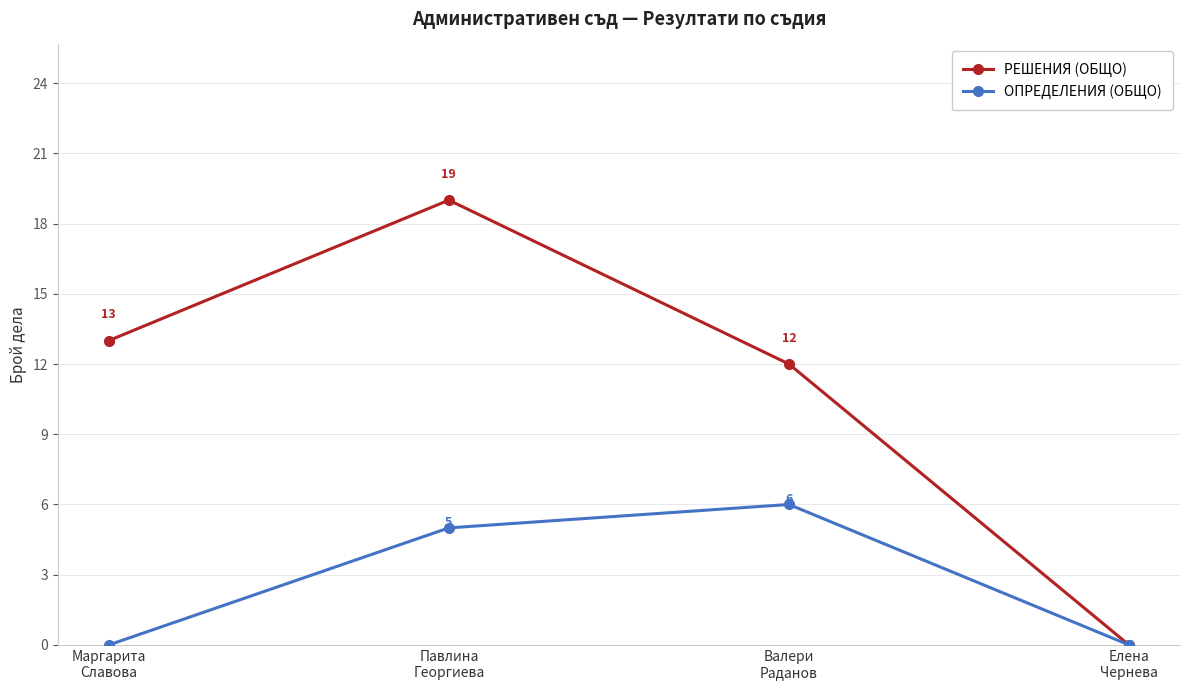

What is the maximum value for ОПРЕДЕЛЕНИЯ (ОБЩО)?

6